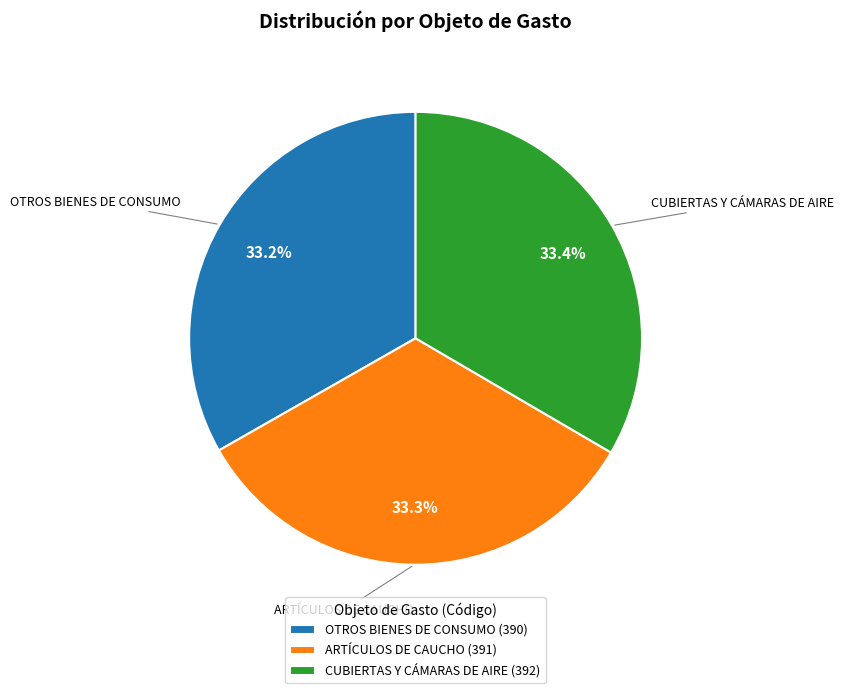

What is the ratio of the value at CUBIERTAS Y CÁMARAS DE AIRE to the value at OTROS BIENES DE CONSUMO?

1.0